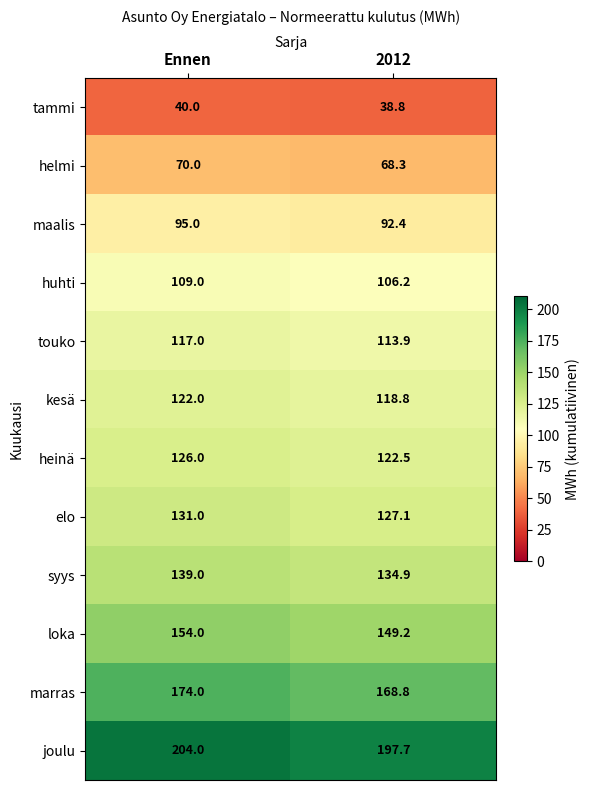

Count the number of data series in this chart.

12